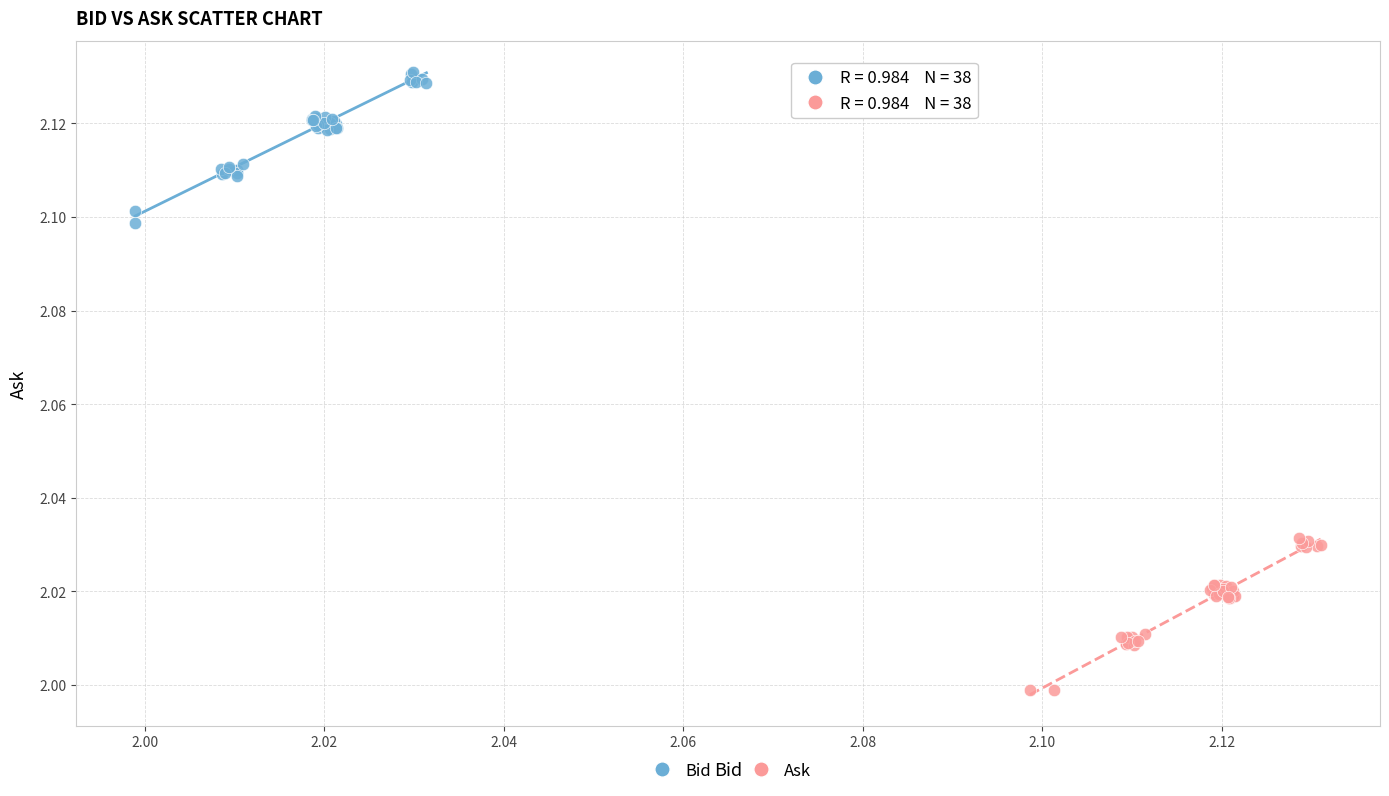

What are all the series names shown in the legend?

Bid, Ask